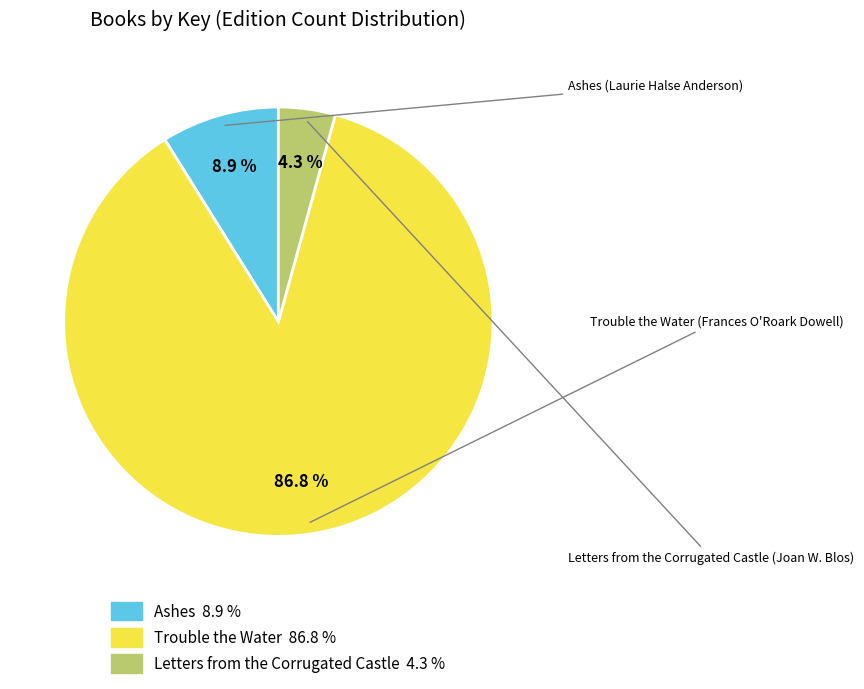

To the nearest percent, what is the combined percentage of Ashes (Laurie Halse Anderson) and Letters from the Corrugated Castle (Joan W. Blos)?

13%